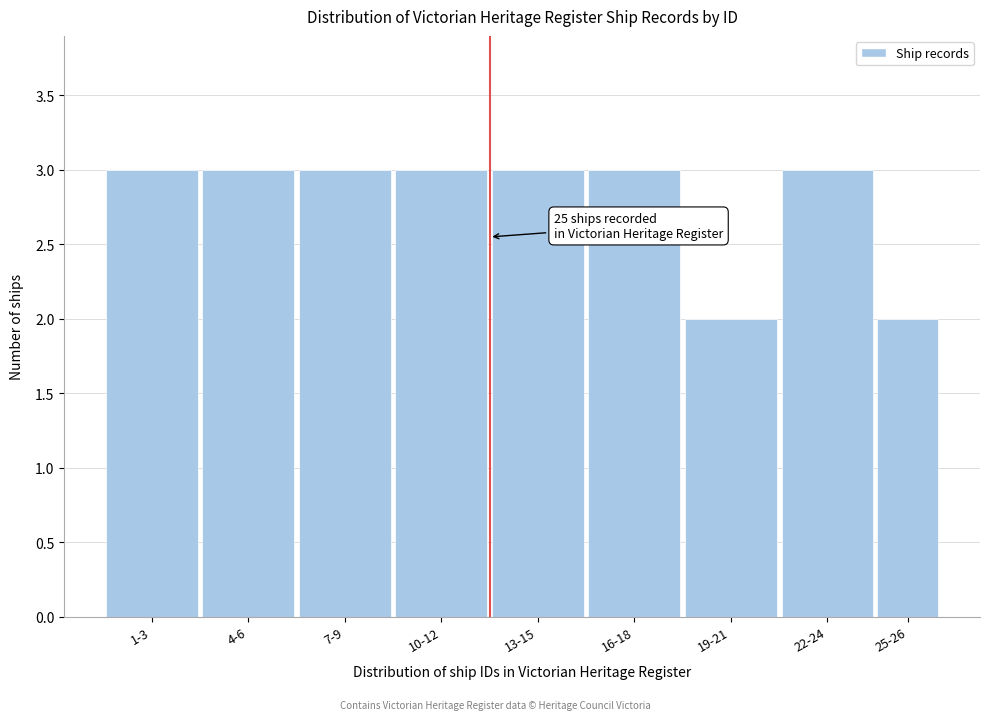

Reading left to right, list all the values displayed in this chart.

1-3=3	4-6=3	7-9=3	10-12=3	13-15=3	16-18=3	19-21=2	22-24=3	25-26=2